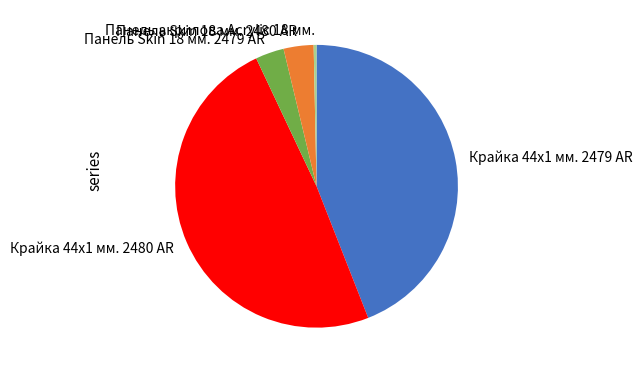

Which category has the biggest portion of the pie?

Крайка 44x1 мм. 2480 AR